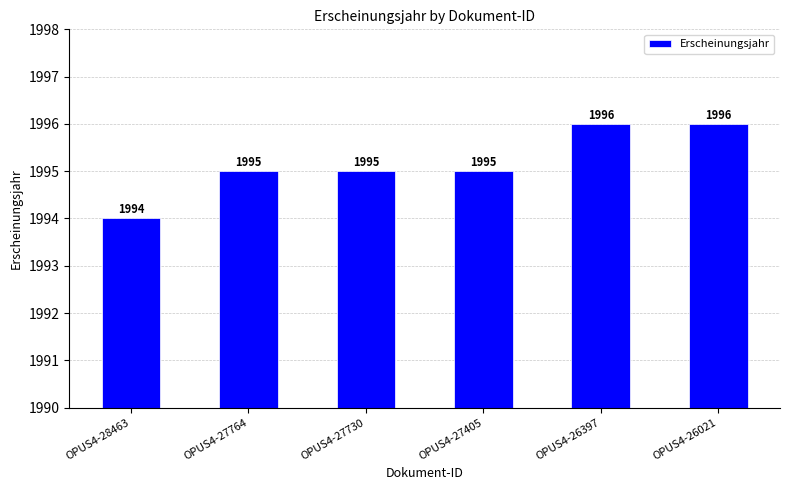

What is the difference between the maximum and minimum values?

2